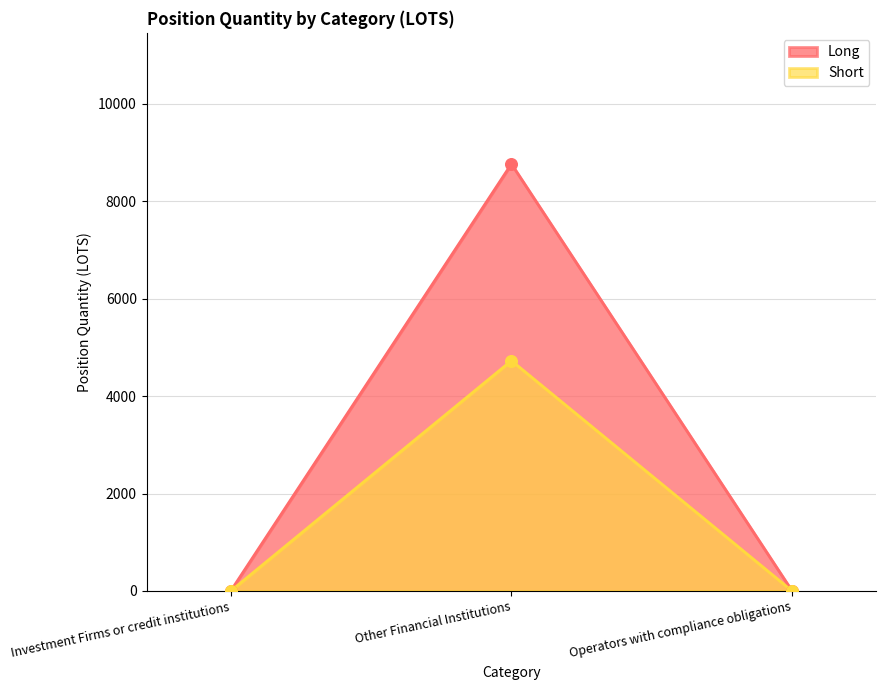

Which series reaches the minimum Y coordinate?

Long